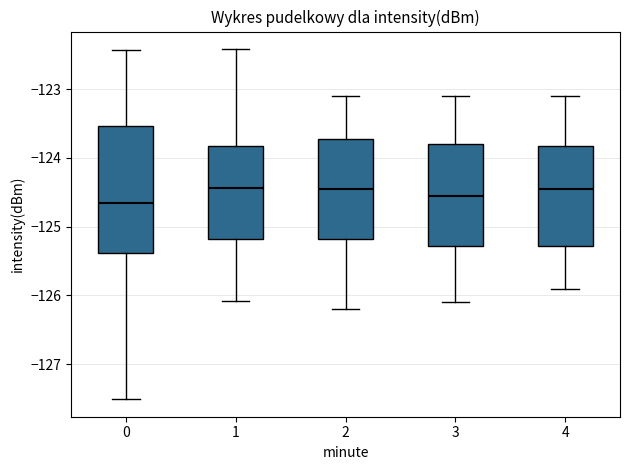

Where is the upper edge of the box at x = 0 on the y-axis? The values are not printed on the chart, so give them approximately, as read against the axis.

-123.5